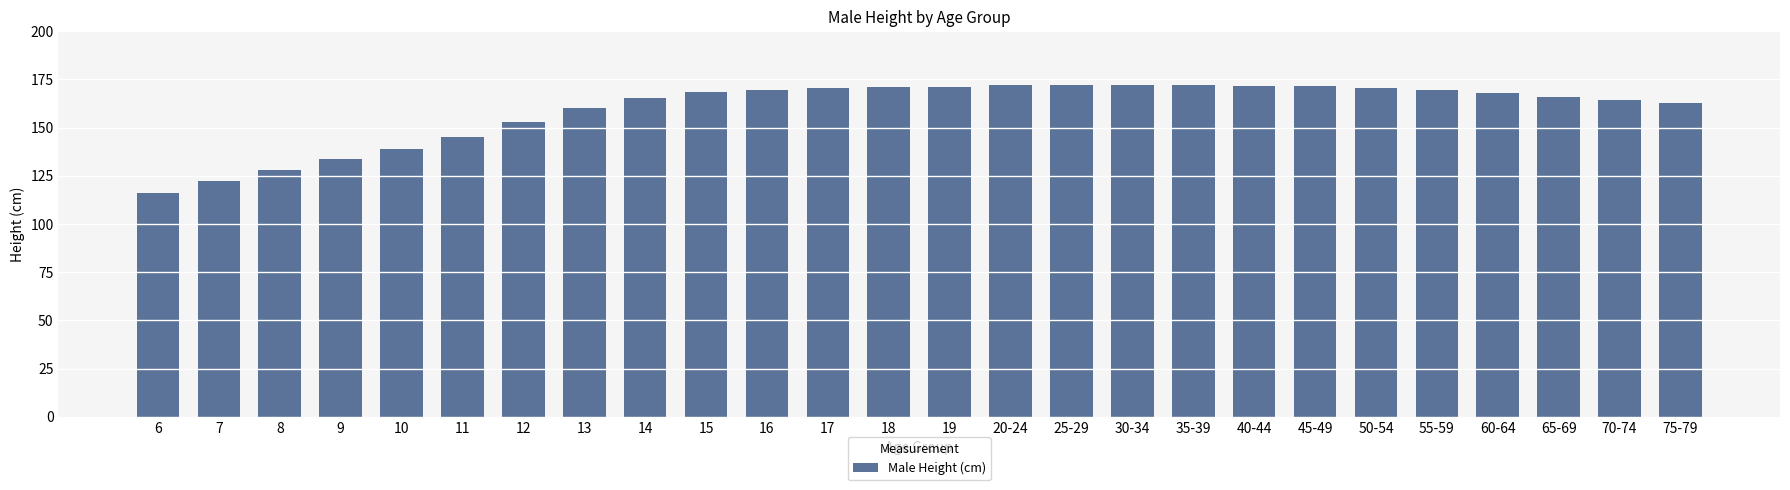

What is the change in value from 11 to 15?

+23.4